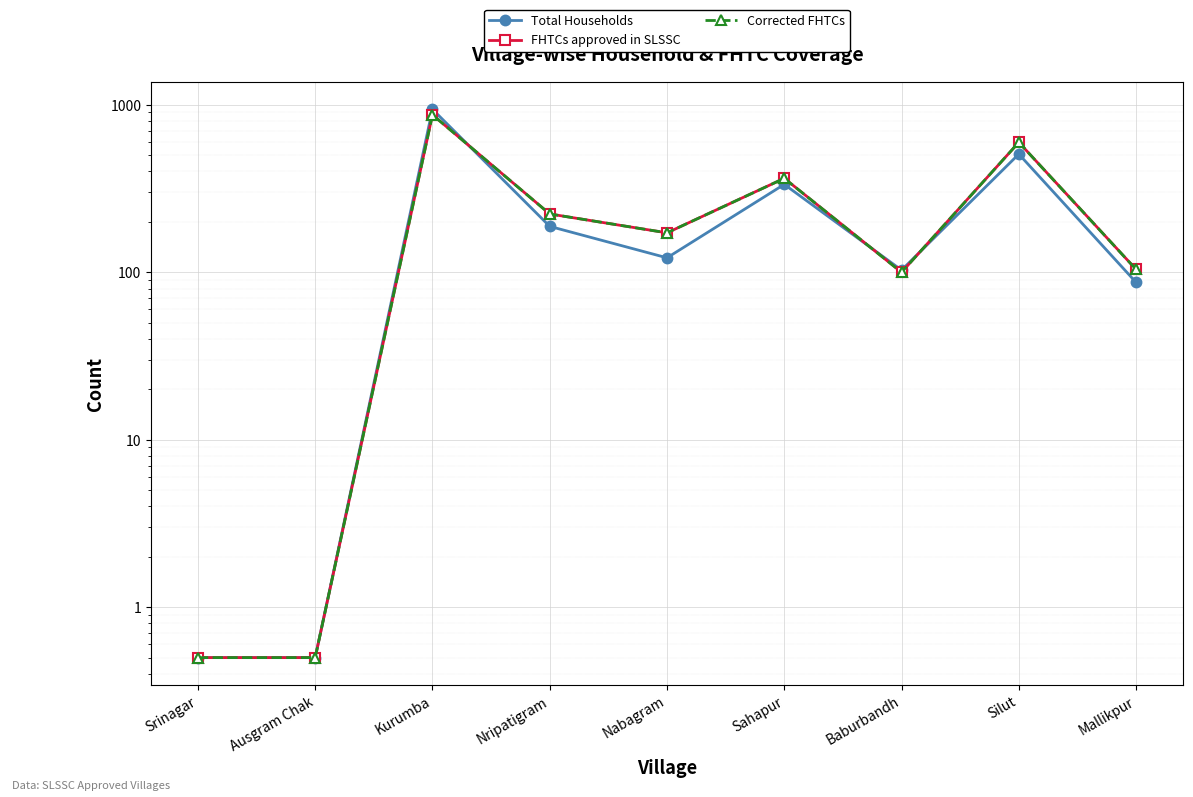

At which label does Total Households reach its peak?

Kurumba